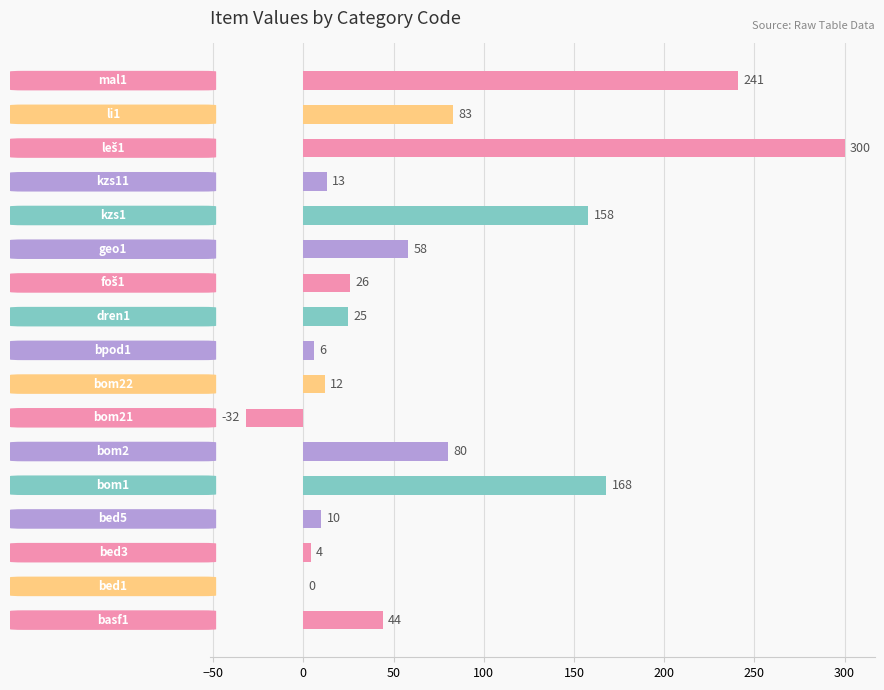

What is the greatest value displayed?

300